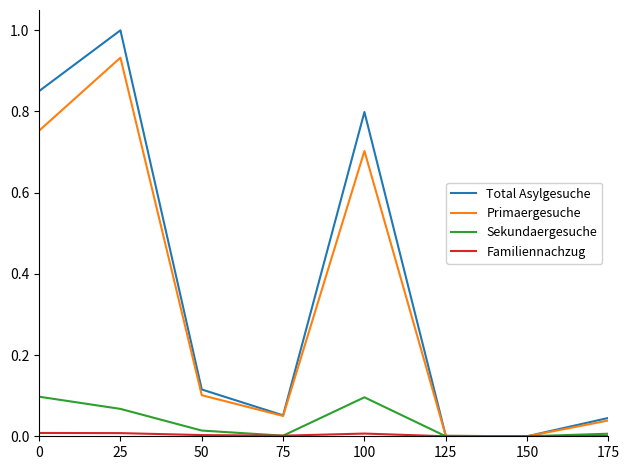

Is it true that Total Asylgesuche equals 0.2 at 50?

False